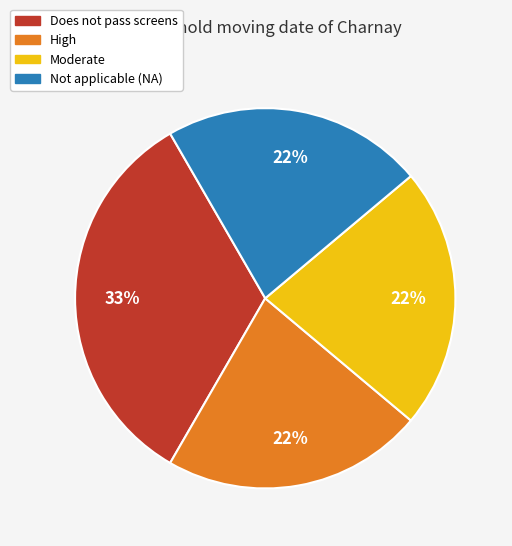

How many segments does this pie chart have?

4